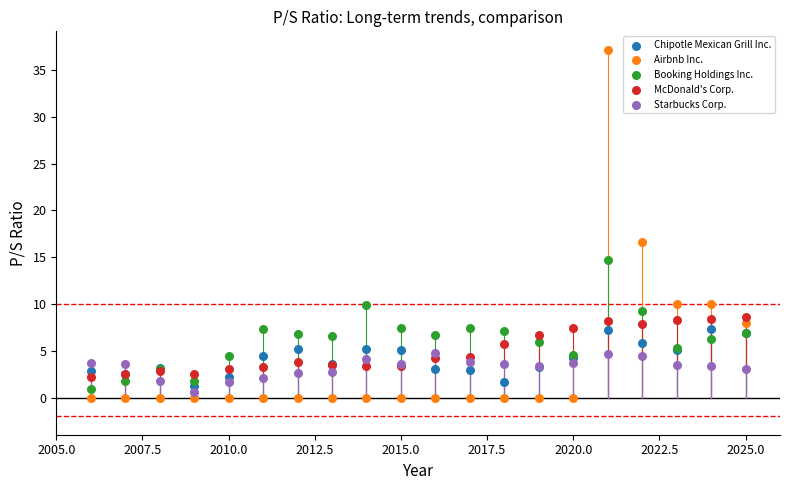

Which series has the largest Y range (max minus min)?

Airbnb Inc.